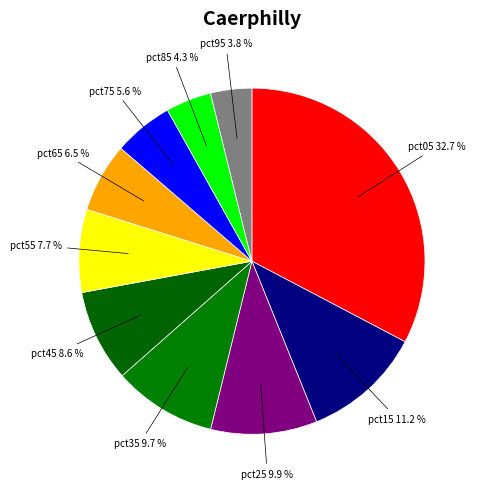

How many slices are in this pie chart?

10